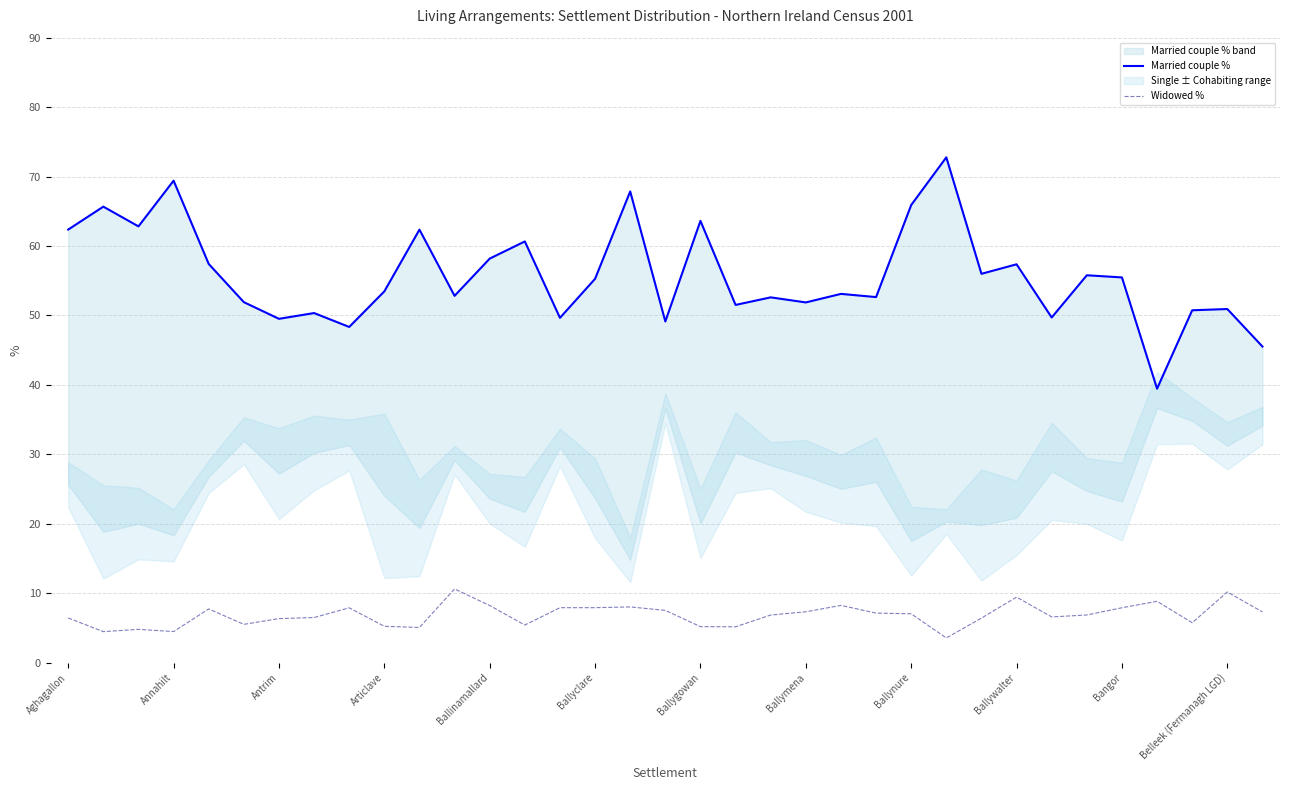

True or false: Widowed % and Married couple % intersect in this chart.

False